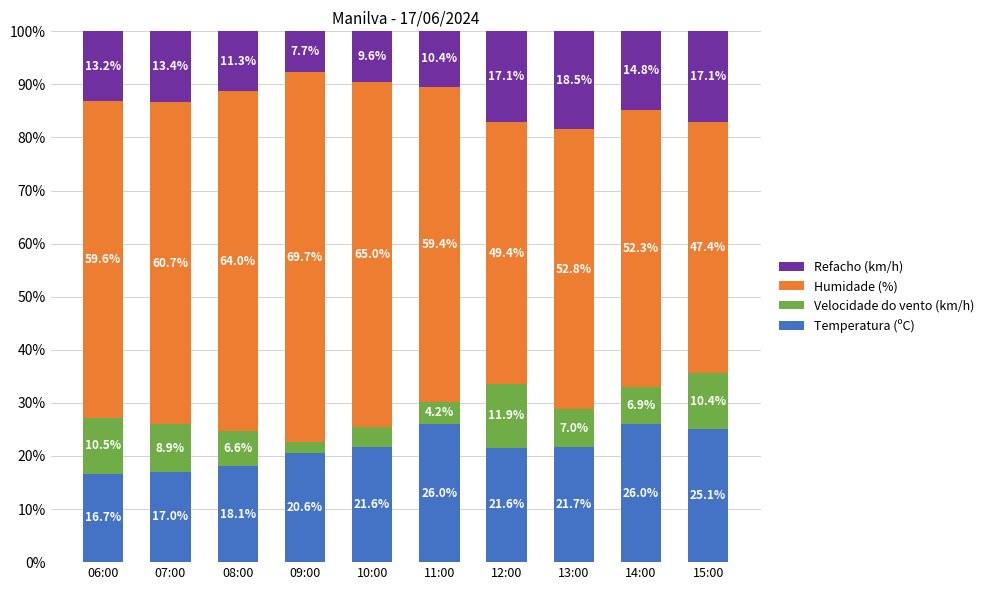

What are all the series names shown in the legend?

Refacho (km/h), Humidade (%), Velocidade do vento (km/h), Temperatura (ºC)